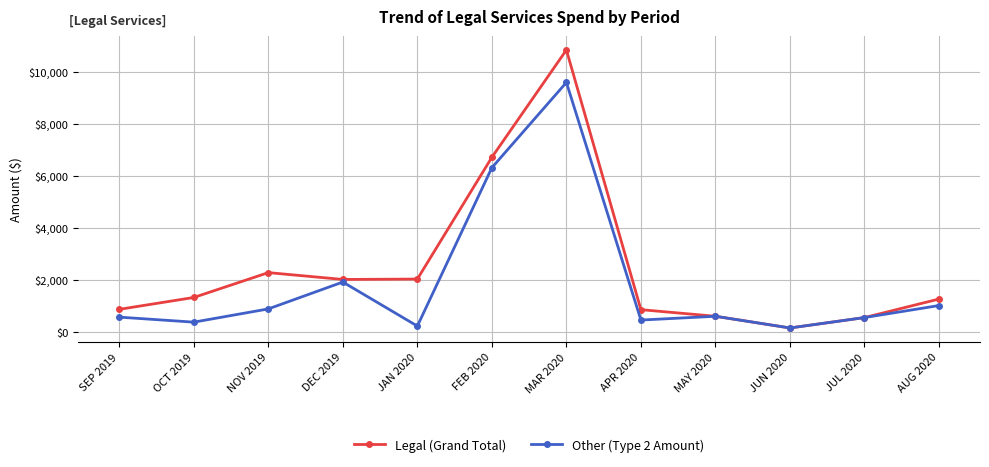

Is the value of Other (Type 2 Amount) at JUL 2020 greater than the value of Legal (Grand Total) at JAN 2020?

No